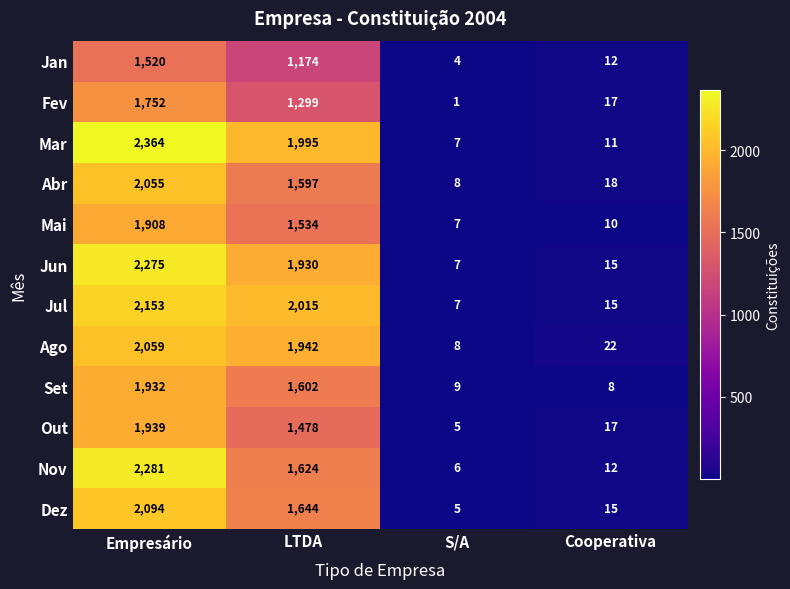

Rank the categories by Mar value from lowest to highest.

S/A, Cooperativa, LTDA, Empresário